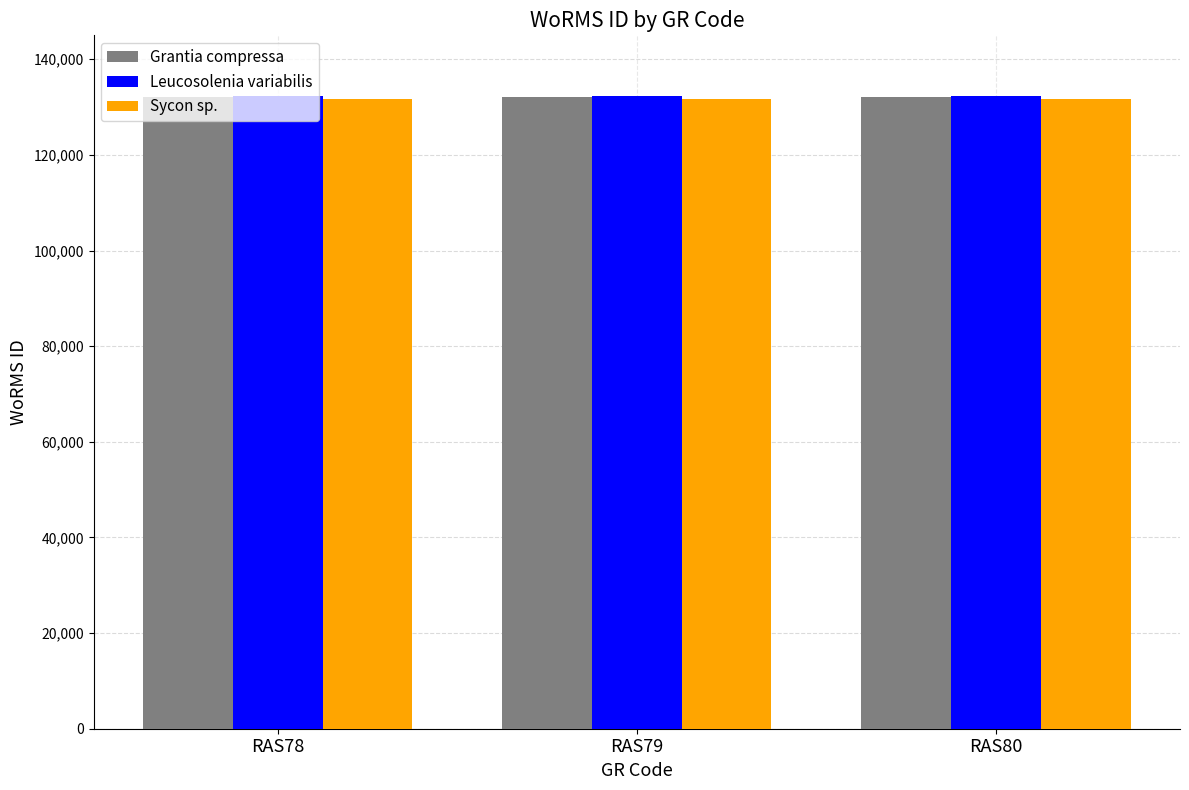

What is the spread (max minus min) of values at RAS79?

510